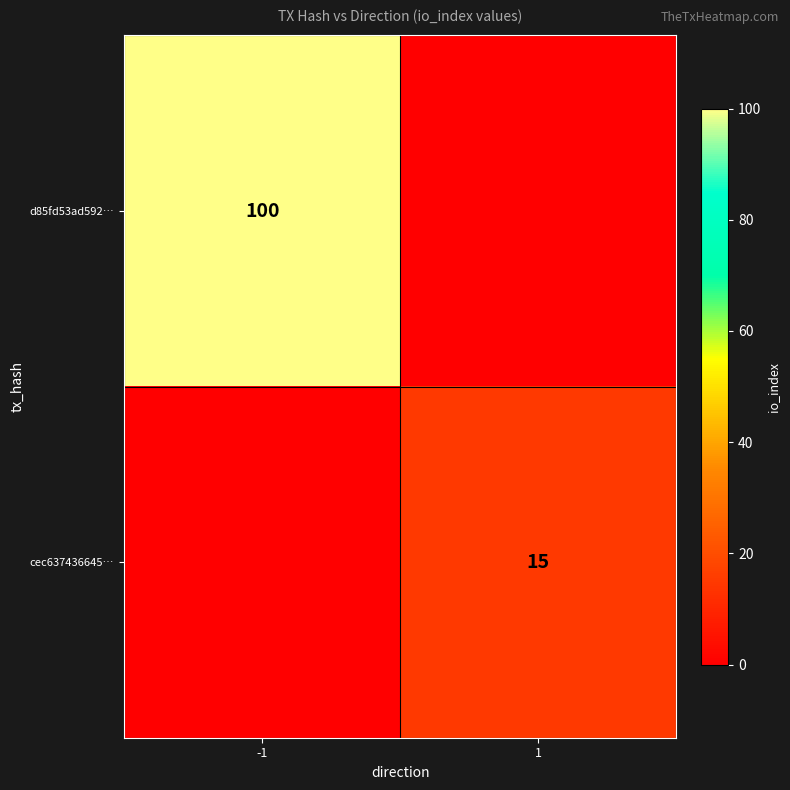

The value of cec637436645… at 1 is 9. True or false?

False